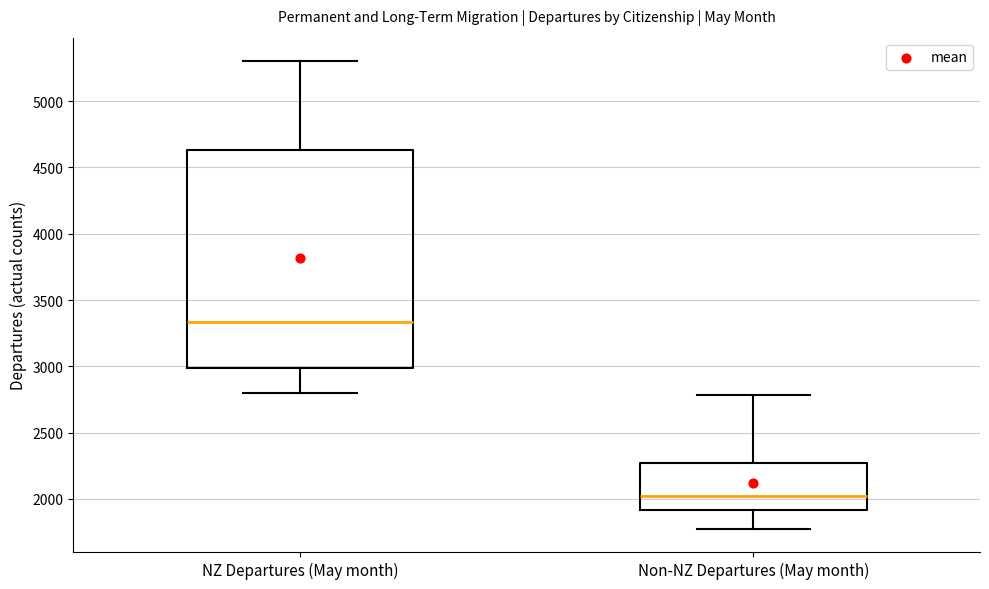

Reading left to right, read every box against the y-axis: the position of its median line, the range the box covers, and the ends of its whiskers. The values are not printed on the chart, so give them approximately, as read against the axis.

NZ Departures (May month): median 3350, box 3000 to 4650, whiskers 2800 to 5300
Non-NZ Departures (May month): median 2000, box 1900 to 2250, whiskers 1800 to 2800